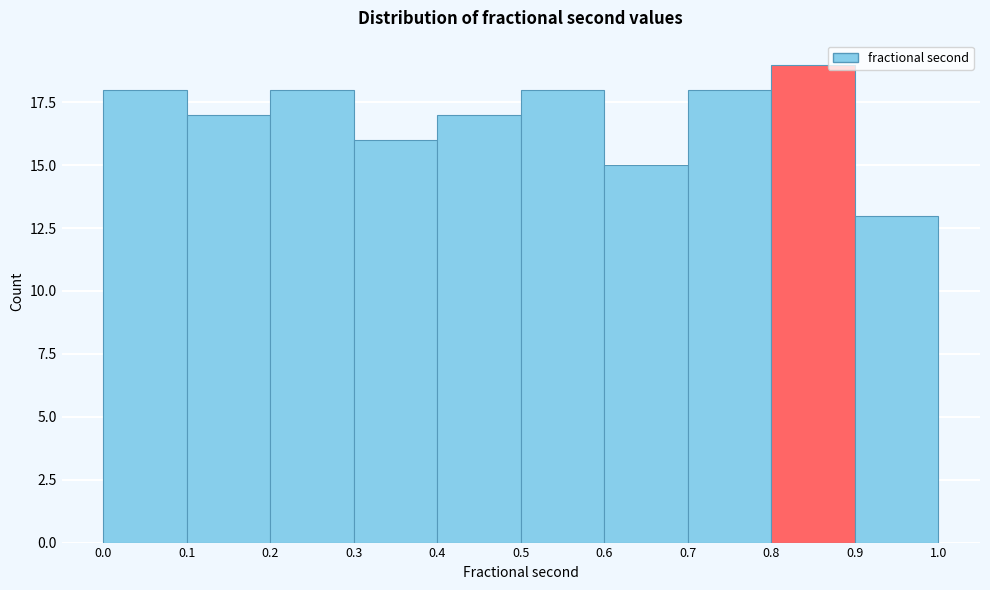

Reading left to right, list every bar in this chart as the range it spans on the x-axis followed by its height. The values are not printed on the chart, so give them approximately, as read against the axis.

0.0 to 0.1: 18
0.1 to 0.2: 17
0.2 to 0.3: 18
0.3 to 0.4: 16
0.4 to 0.5: 17
0.5 to 0.6: 18
0.6 to 0.7: 15
0.7 to 0.8: 18
0.8 to 0.9: 19
0.9 to 1.0: 13